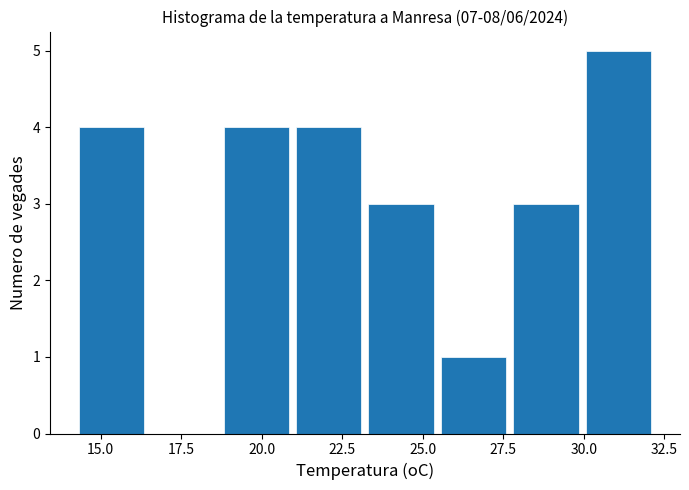

How tall is the bar that spans 25.45 to 27.70 on the x-axis? Neither the bar edges nor the heights are printed on the chart, so give them approximately, as read against the axes.

1